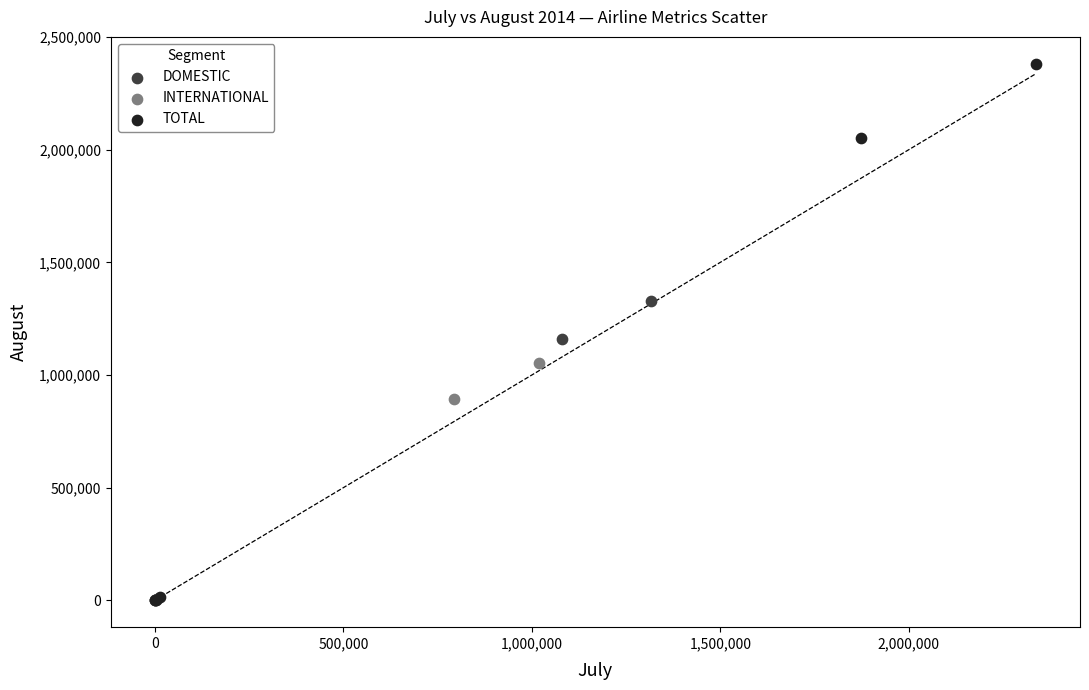

Which series has the widest spread of Y values?

TOTAL